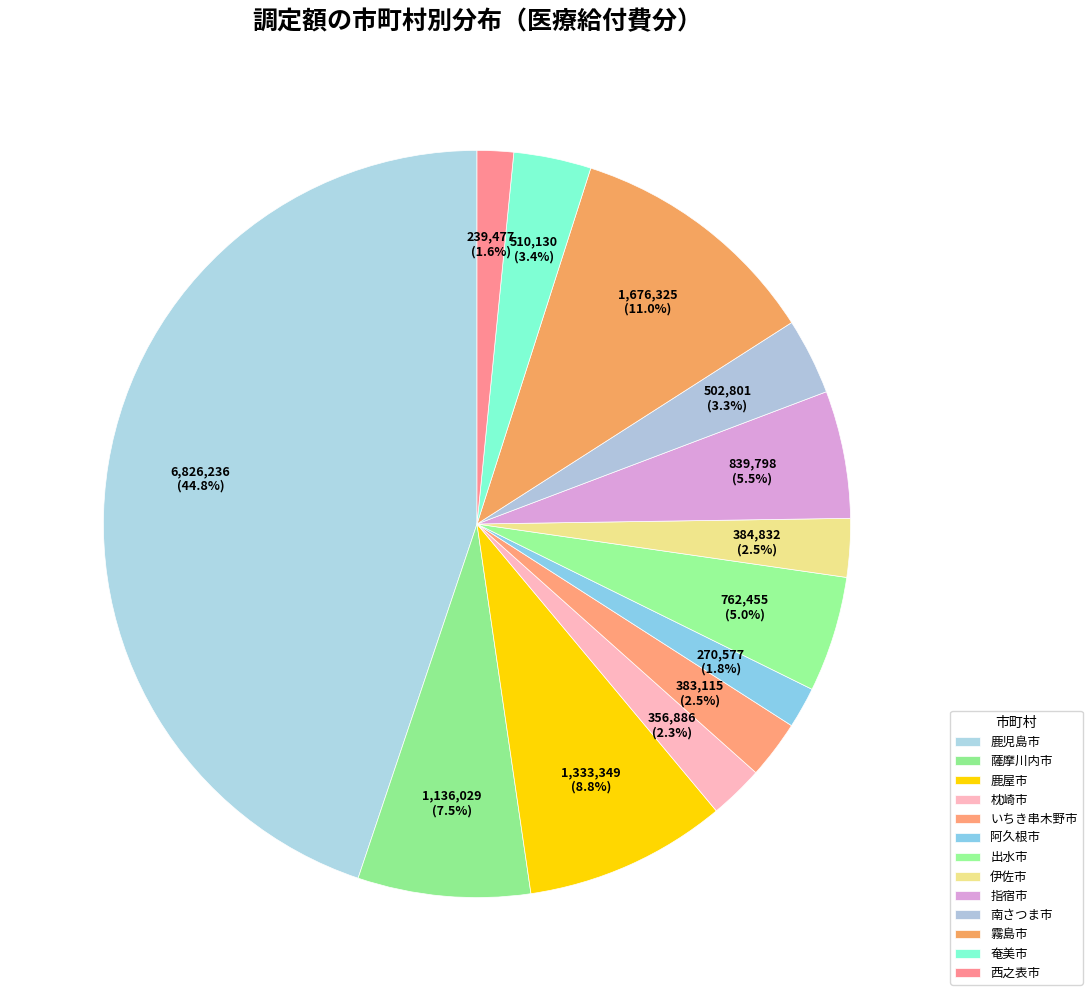

What is the ratio of the value at 枕崎市 to the value at 指宿市?

0.4